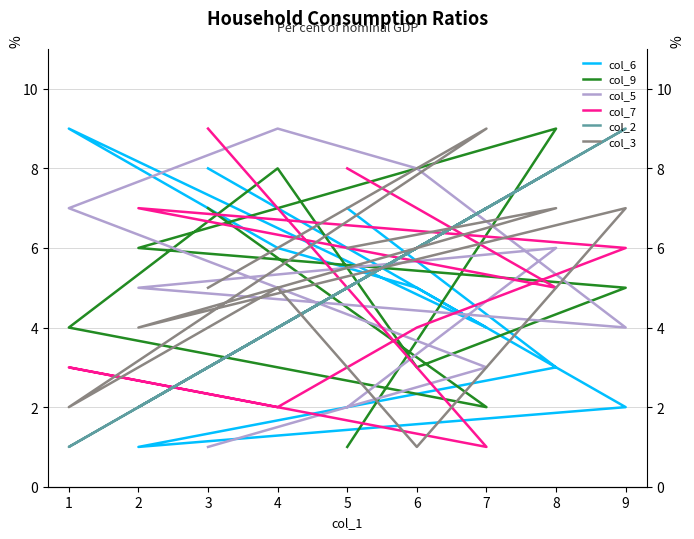

In col_9, how many points are higher than both neighbors (excluding endpoints)?

2